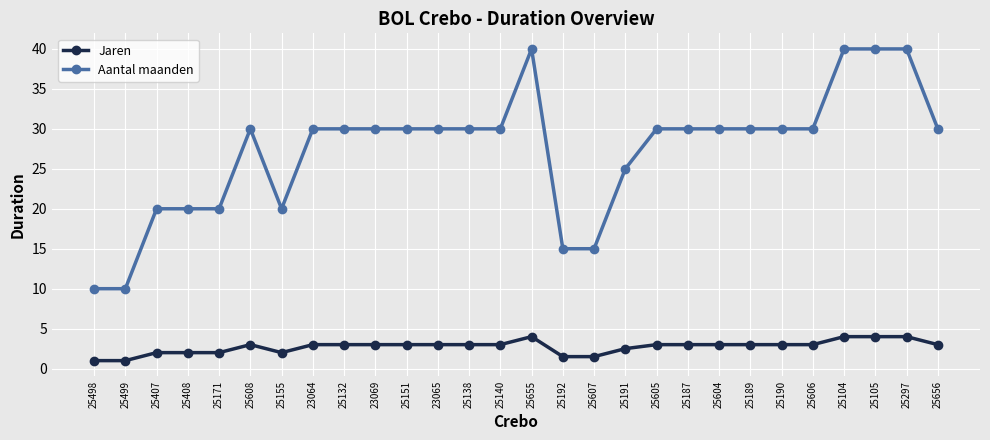

What is the label of the 18th point from the right?

25151